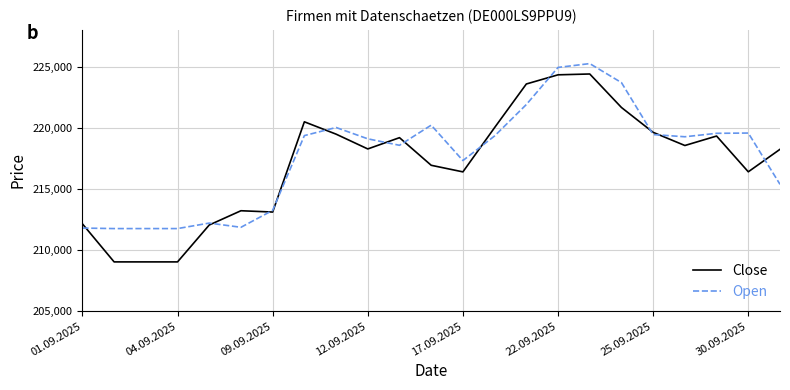

Which series has the largest range (max minus min)?

Close